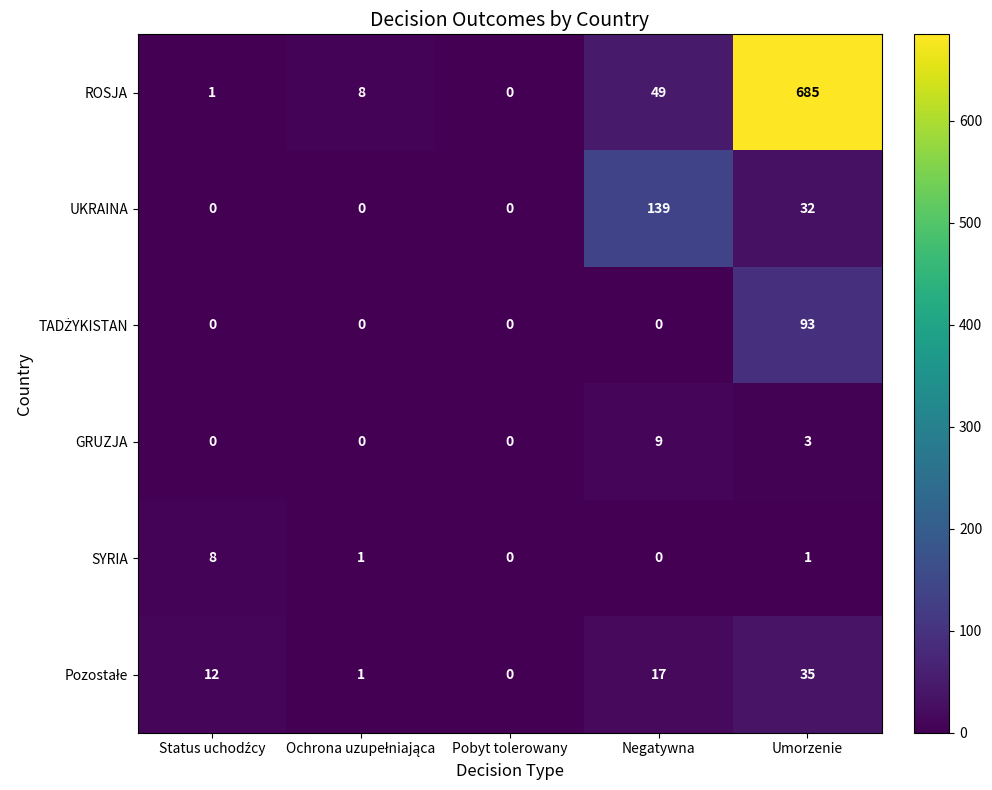

What is the approximate value of ROSJA at Negatywna?

49